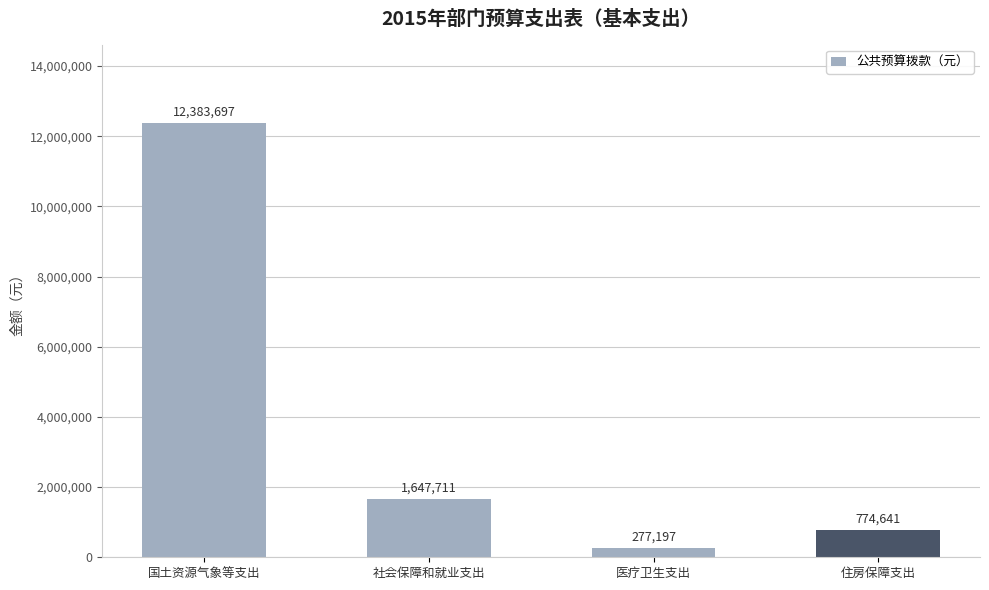

What is the label of the 3rd bar from the left?

医疗卫生支出